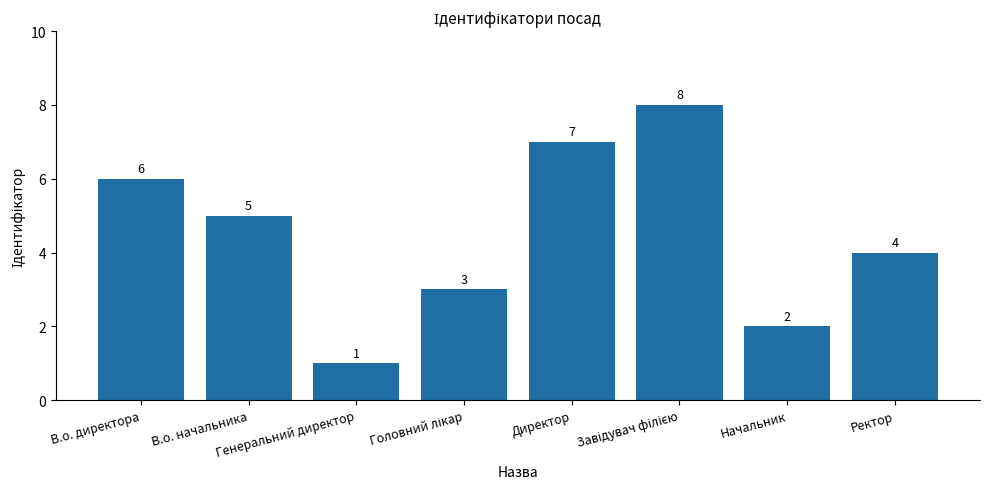

At which label is the value closest to 4?

Ректор